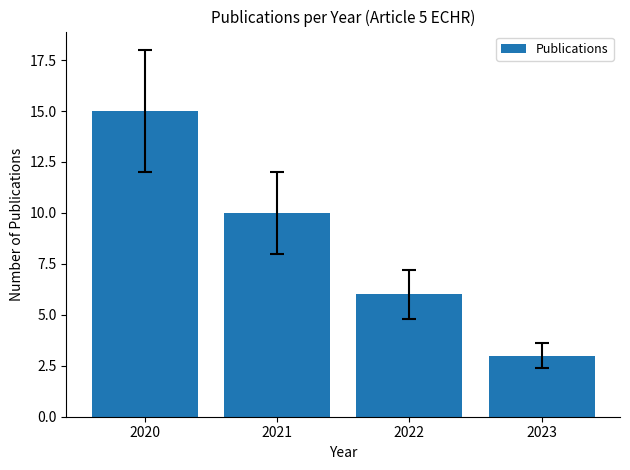

Rank the categories by value from highest to lowest.

2020, 2021, 2022, 2023